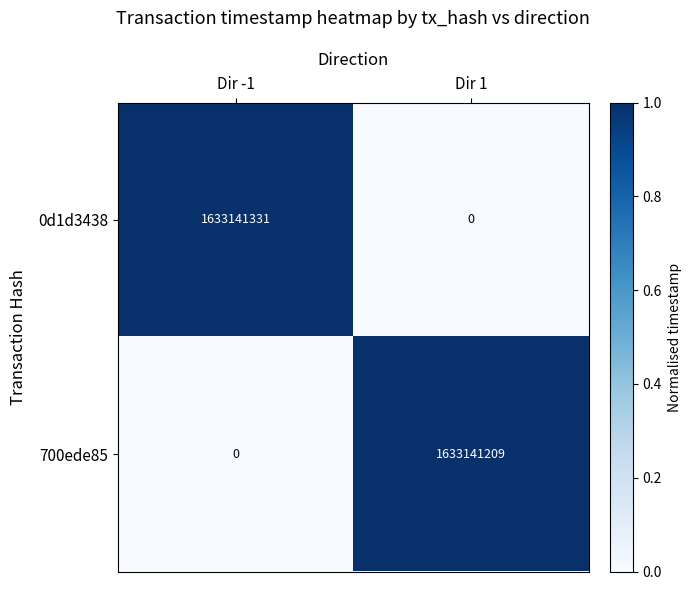

Reading left to right, what are all the values shown in this chart?

0d1d3438: Dir -1=1633141331	Dir 1=0
700ede85: Dir -1=0	Dir 1=1633141209